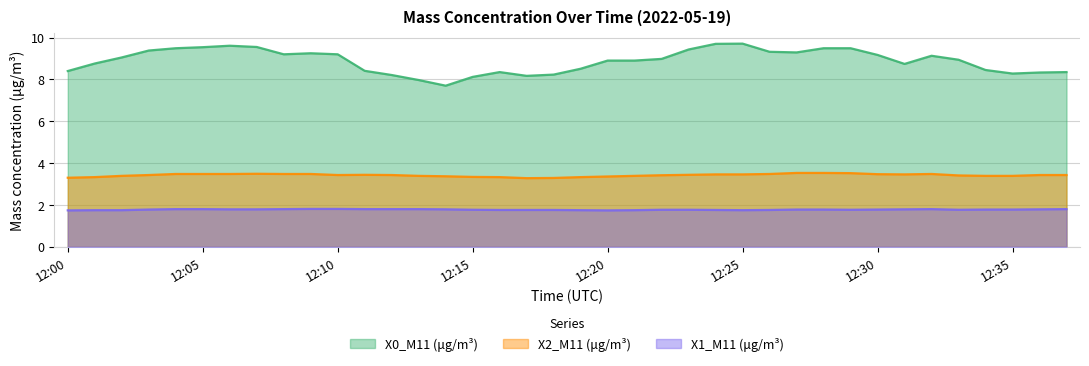

Where does the X0_M11 (μg/m³) series first go above 8?

12:00